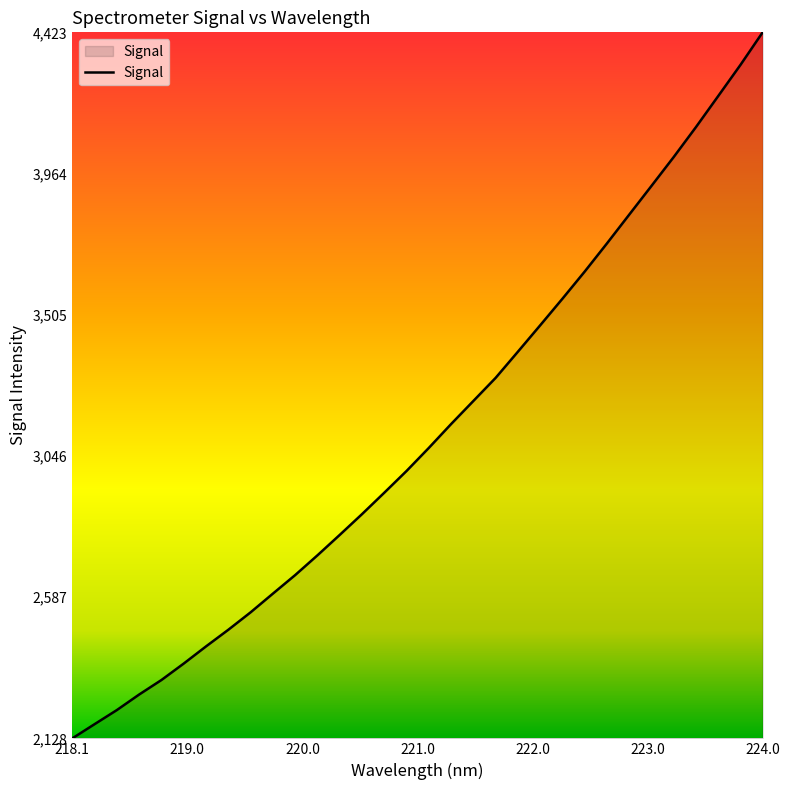

What is the difference between the maximum and minimum values?

2295.2